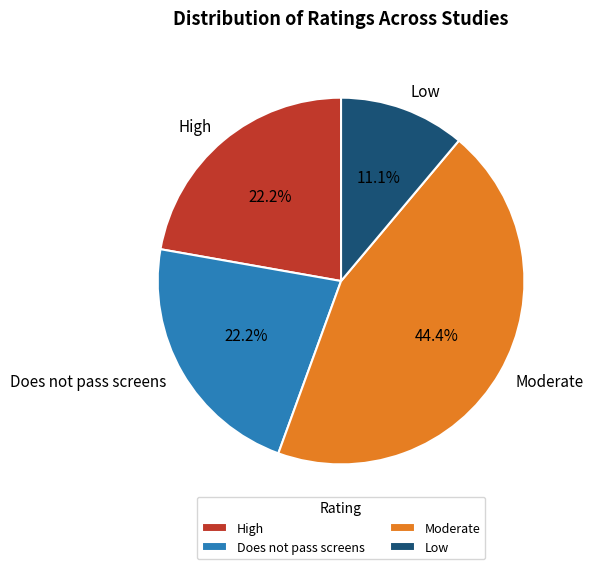

Combined, what portion of the pie is Moderate and Low?

55.6%